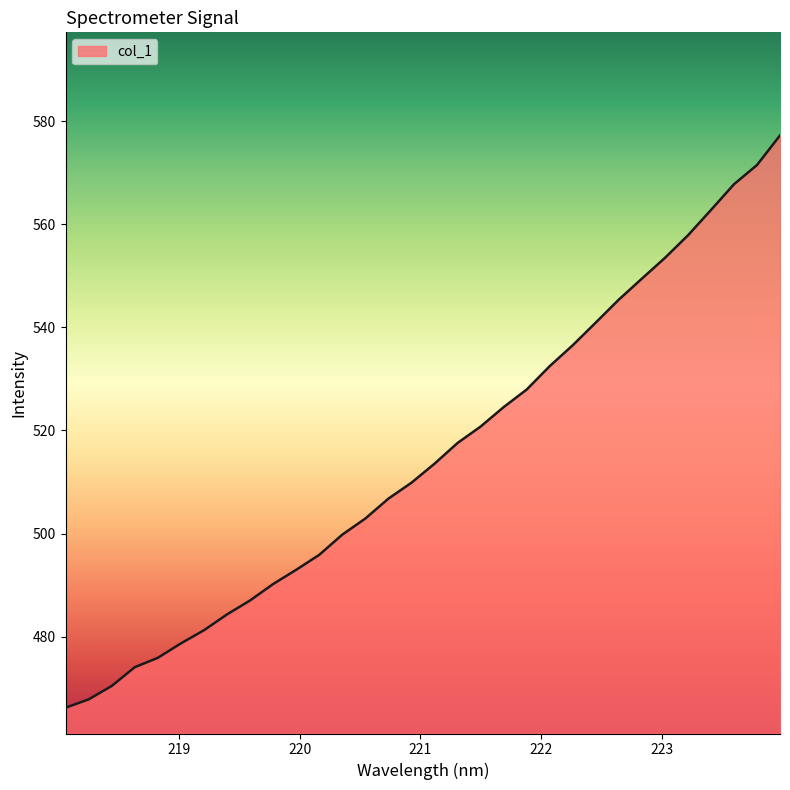

What is the difference between the maximum and minimum values?

111.0